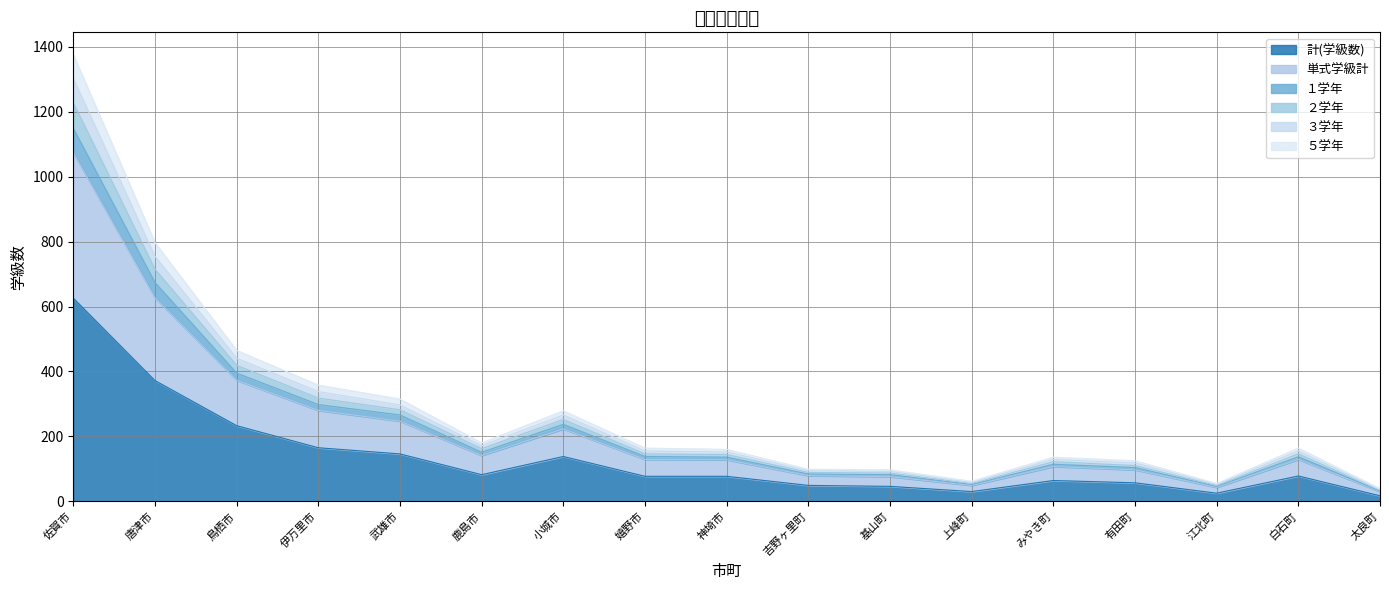

True or false: 単式学級計 and ５学年 cross at least once.

False